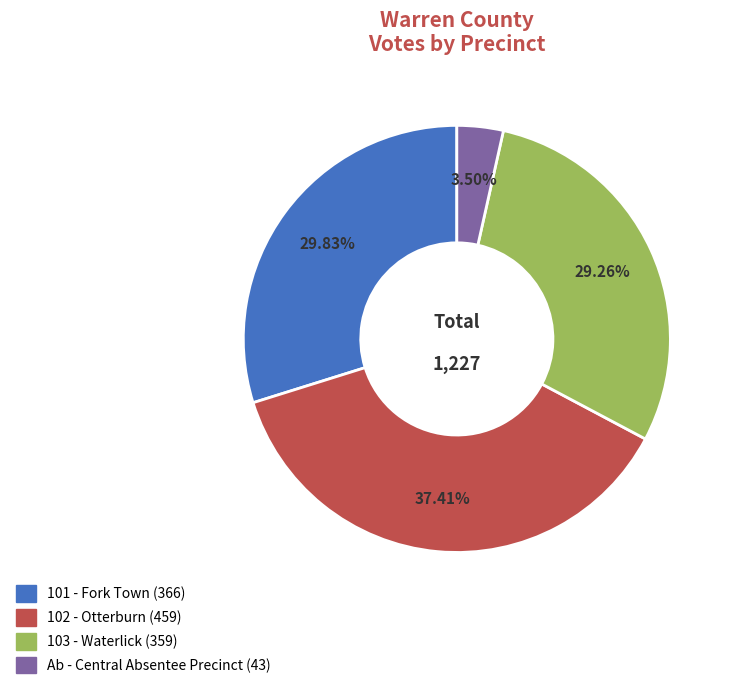

To the nearest percent, what is the difference between the largest and smallest slice percentages?

34%